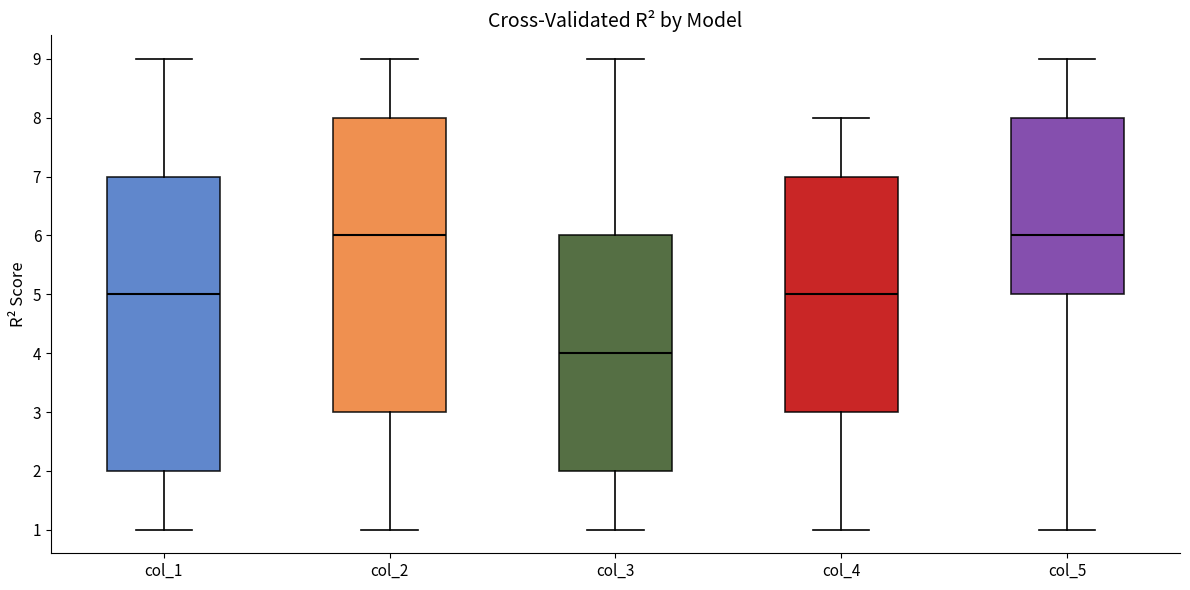

Reading left to right, read every box against the y-axis: the position of its median line, the range the box covers, and the ends of its whiskers. The values are not printed on the chart, so give them approximately, as read against the axis.

col_1: median 5, box 2 to 7, whiskers 1 to 9
col_2: median 6, box 3 to 8, whiskers 1 to 9
col_3: median 4, box 2 to 6, whiskers 1 to 9
col_4: median 5, box 3 to 7, whiskers 1 to 8
col_5: median 6, box 5 to 8, whiskers 1 to 9